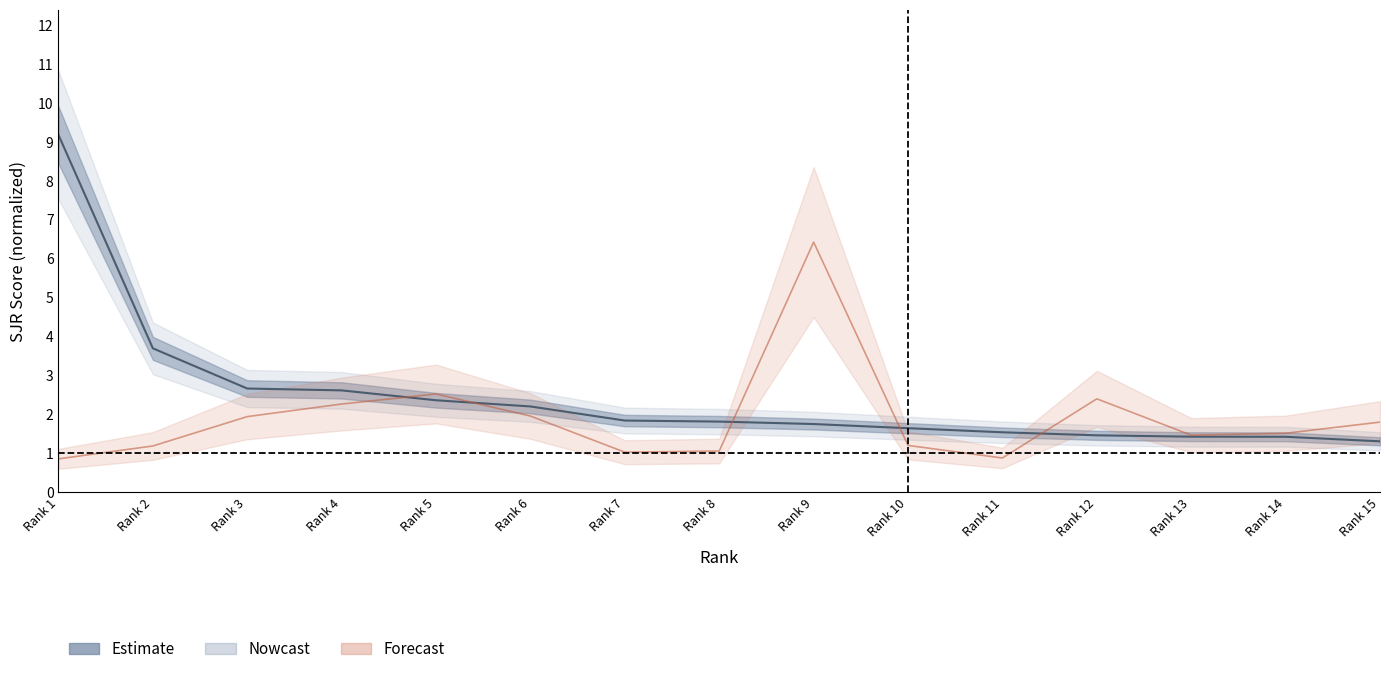

Which series has the largest range (max minus min)?

SJR